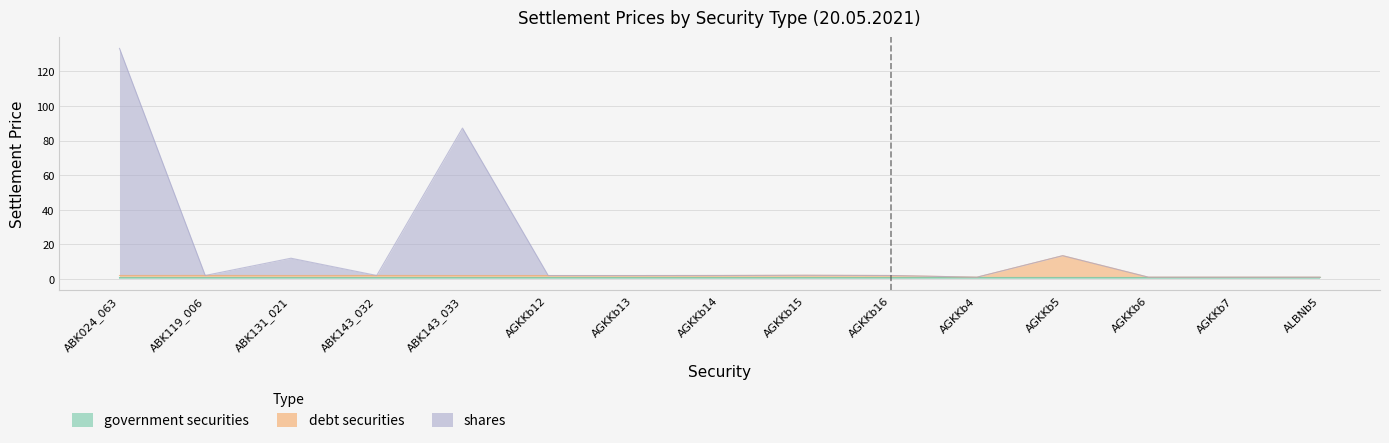

Rank the categories by debt securities value from highest to lowest.

AGKKb5, AGKKb15, ABK119_006, ABK143_032, AGKKb14, ABK024_063, AGKKb16, ABK131_021, ABK143_033, AGKKb12, AGKKb13, AGKKb4, AGKKb6, AGKKb7, ALBNb5